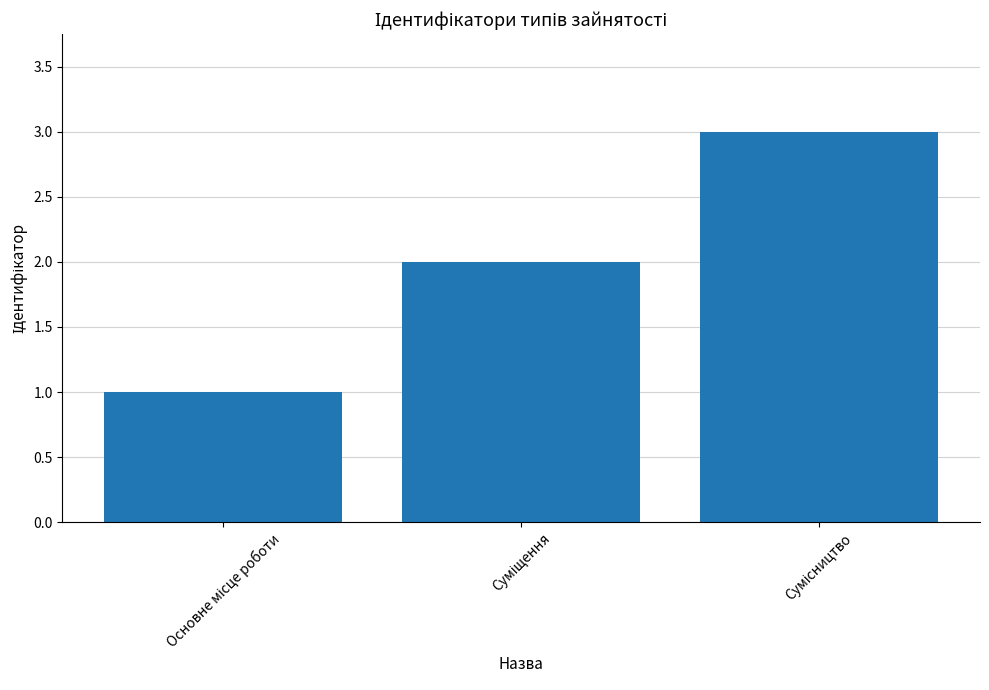

What is the greatest value displayed?

3